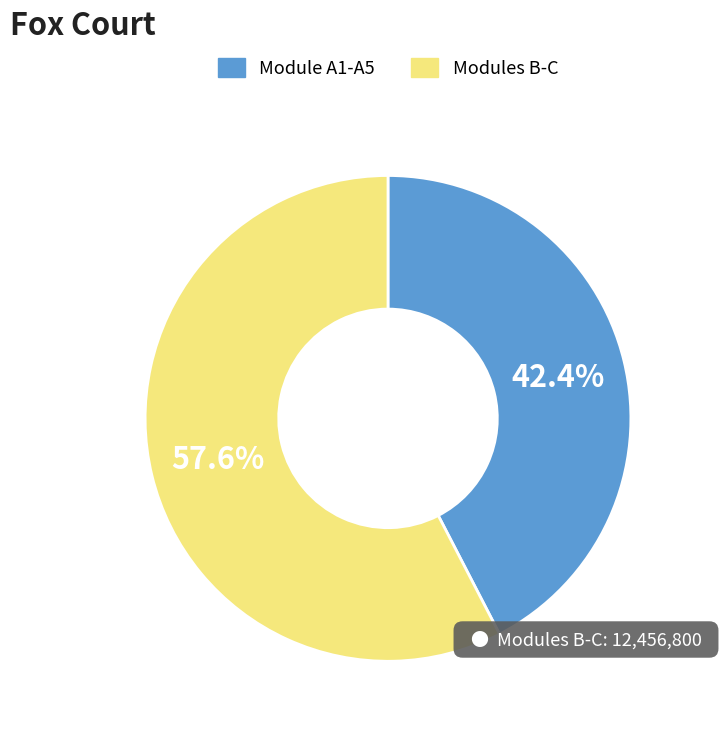

What percentage is NOT represented by Modules B-C?

42.4%